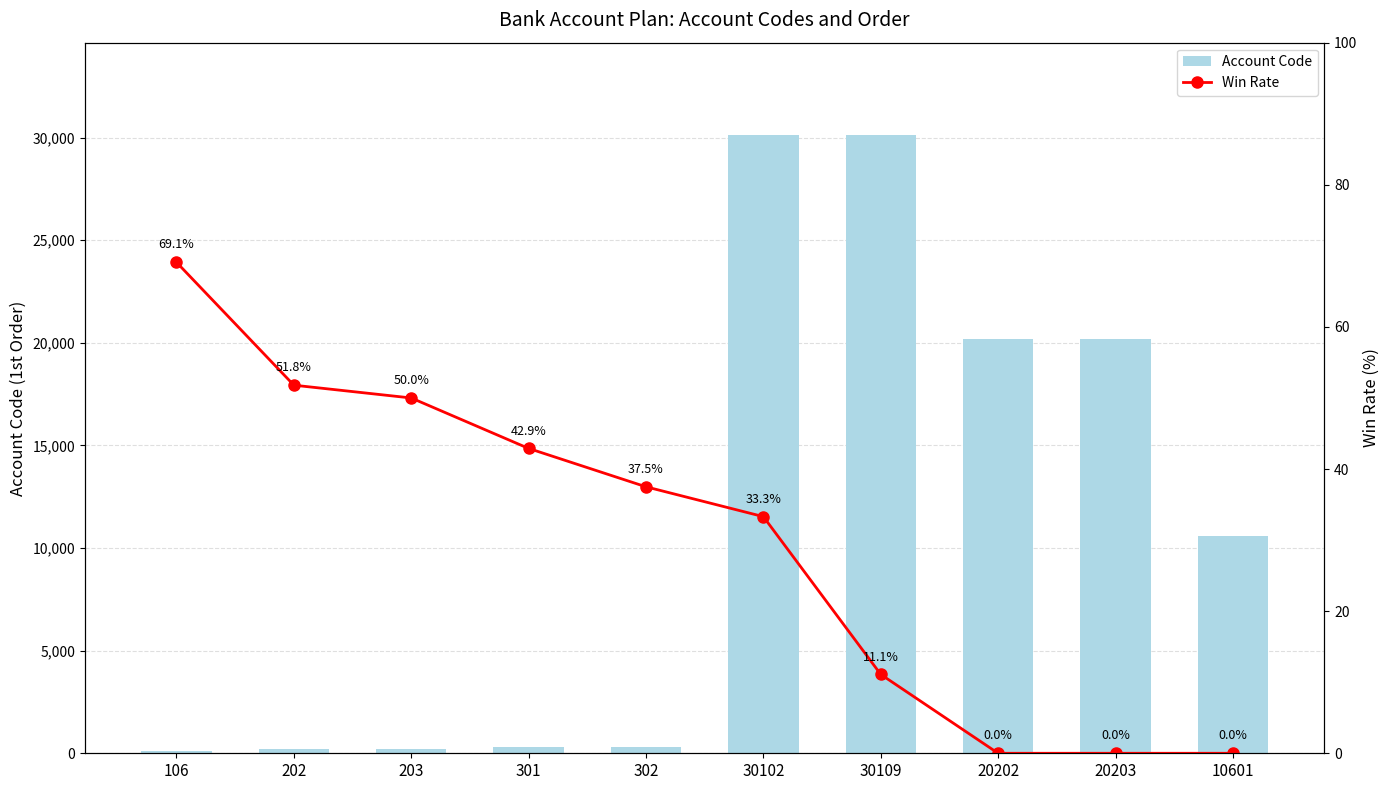

How many data points in Win Rate are less than 37?

5